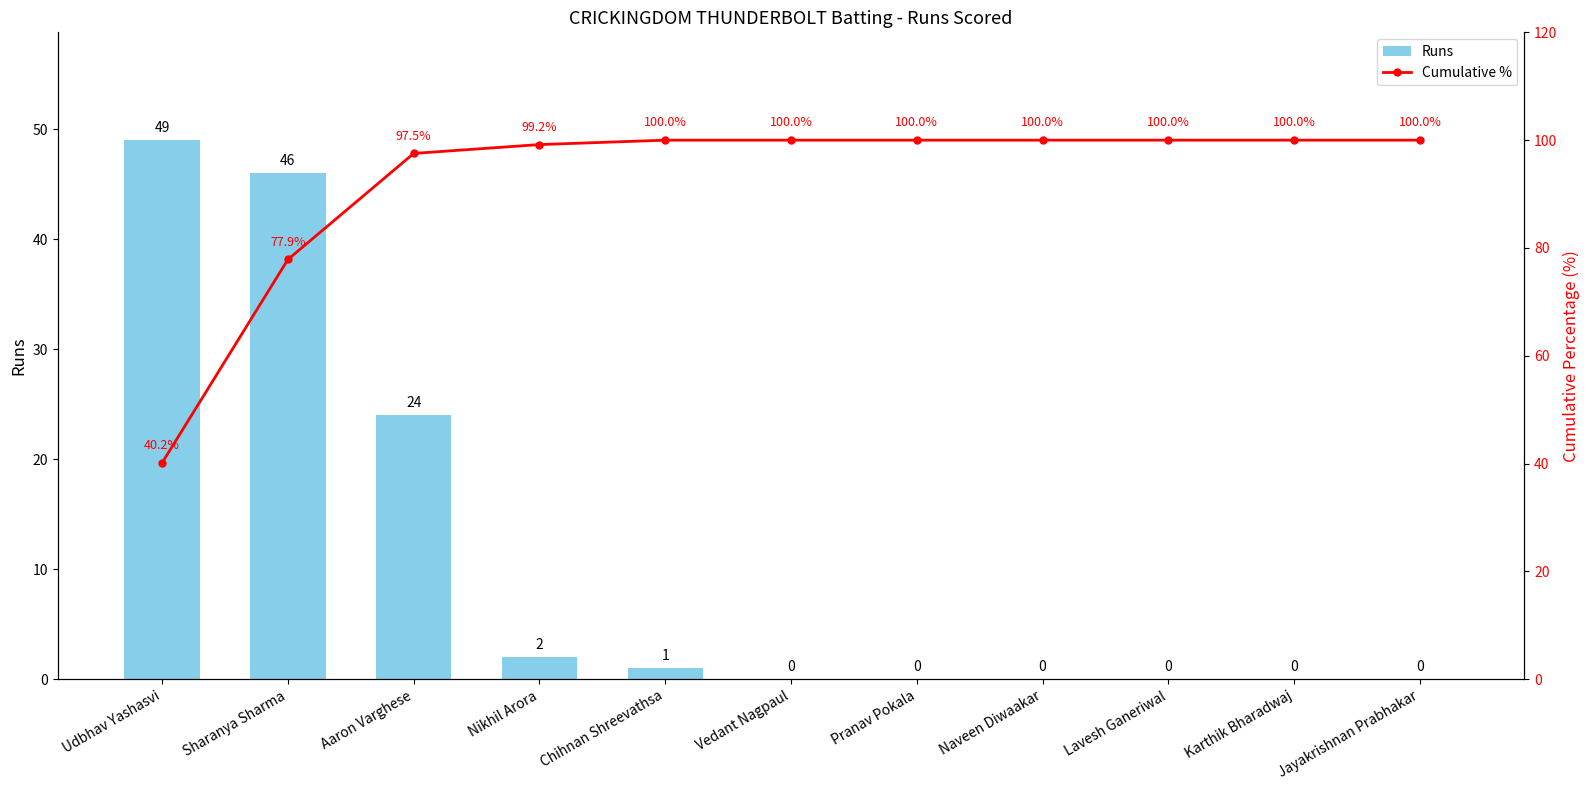

At which label does Runs reach its peak?

Udbhav Yashasvi